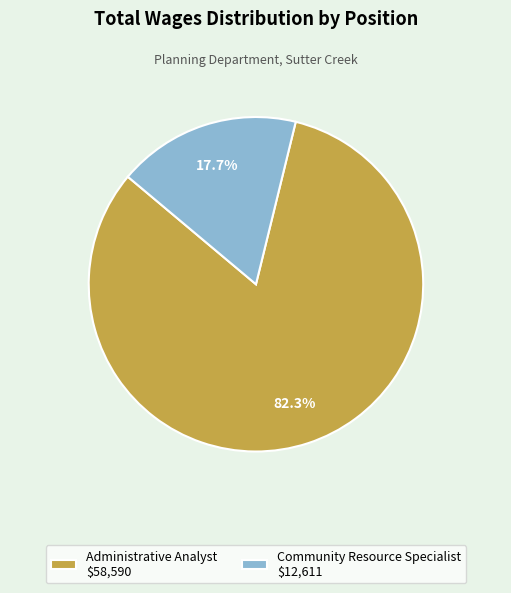

Is there a majority slice in this chart?

Yes